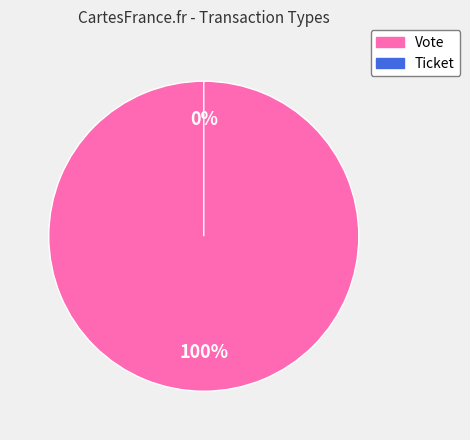

What is the total percentage of Ticket and Vote?

100.0%